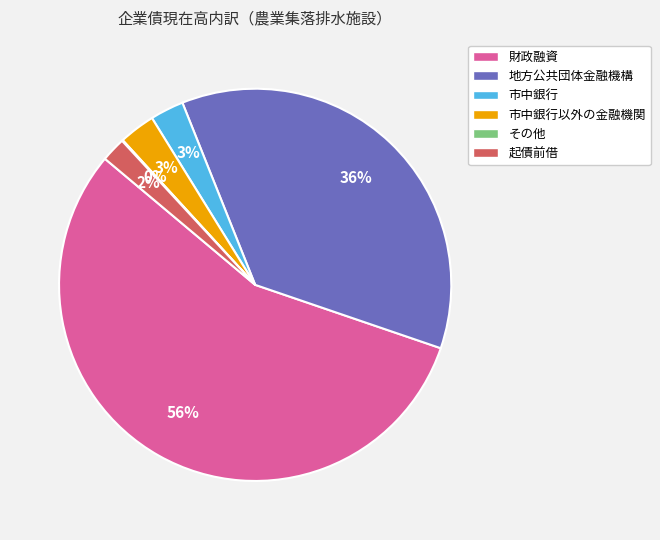

True or false: 財政融資 accounts for 56% of the total.

True